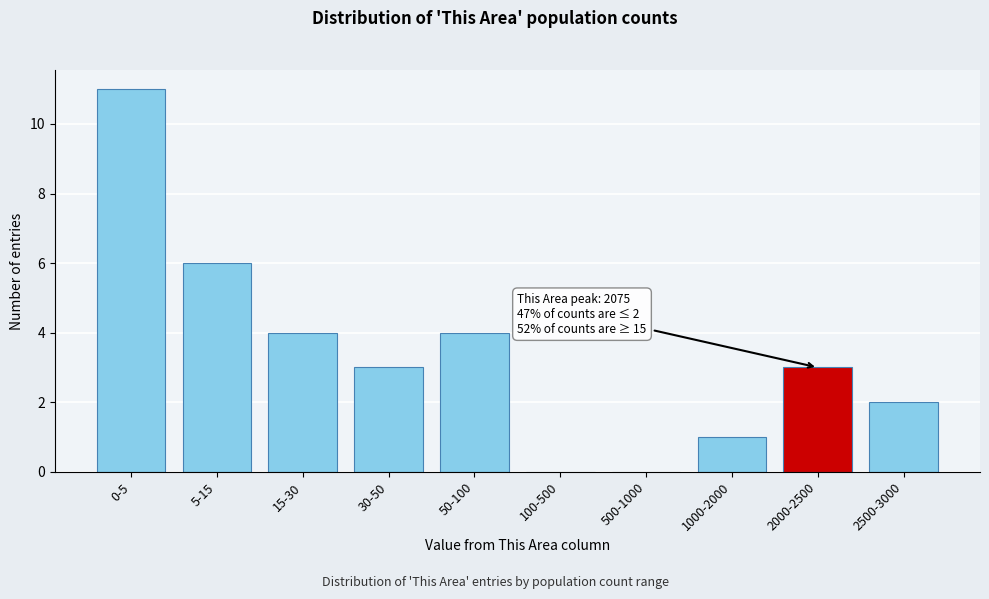

Reading right to left, what are all the values shown in this chart?

2500-3000=2	2000-2500=3	1000-2000=1	500-1000=0	100-500=0	50-100=4	30-50=3	15-30=4	5-15=6	0-5=11